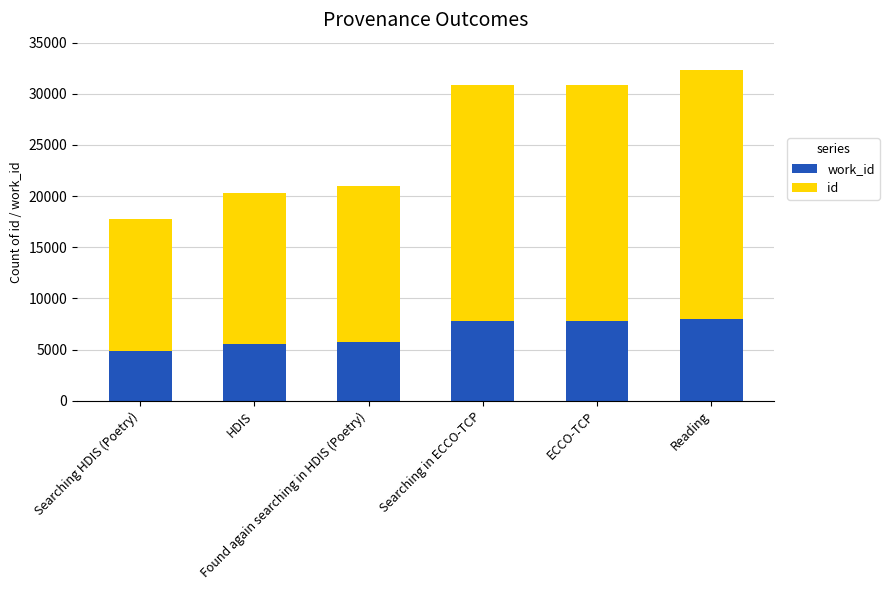

What position from the right is HDIS?

5